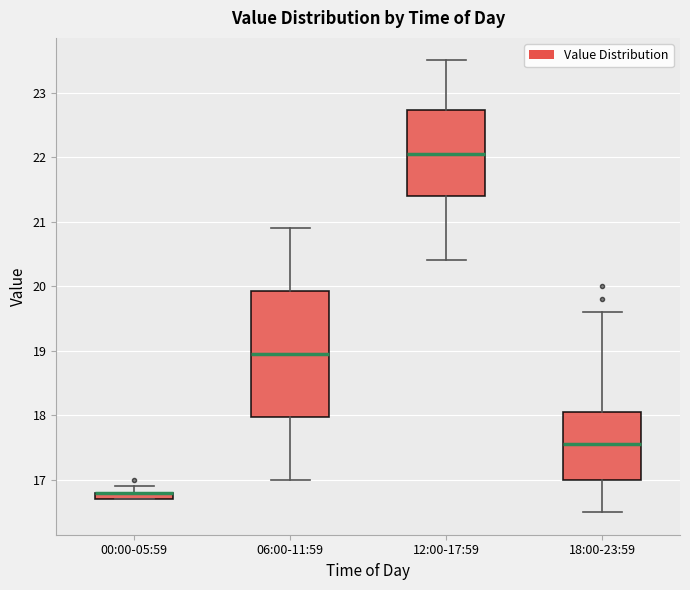

Comparing the boxes themselves (not the whiskers), which one is the tallest?

06:00-11:59